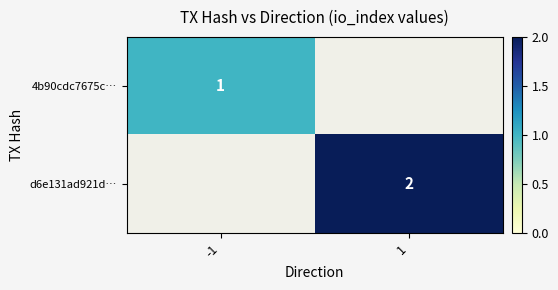

How many distinct data groups are displayed?

2